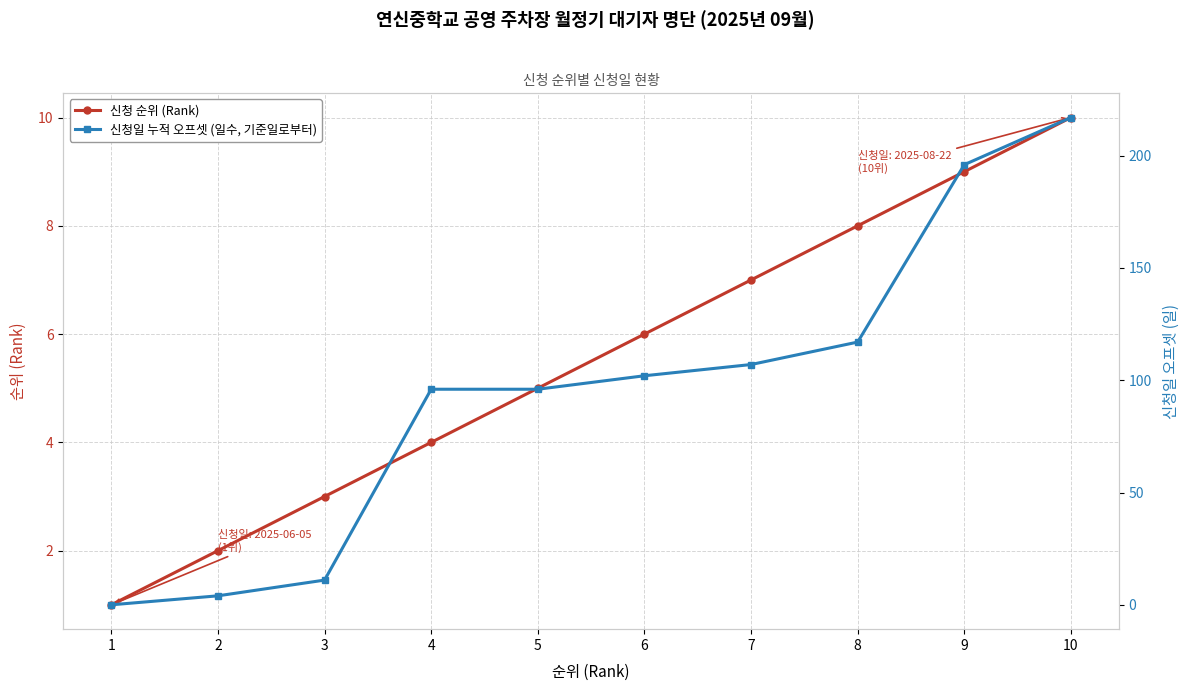

How many lines are shown in the chart?

2